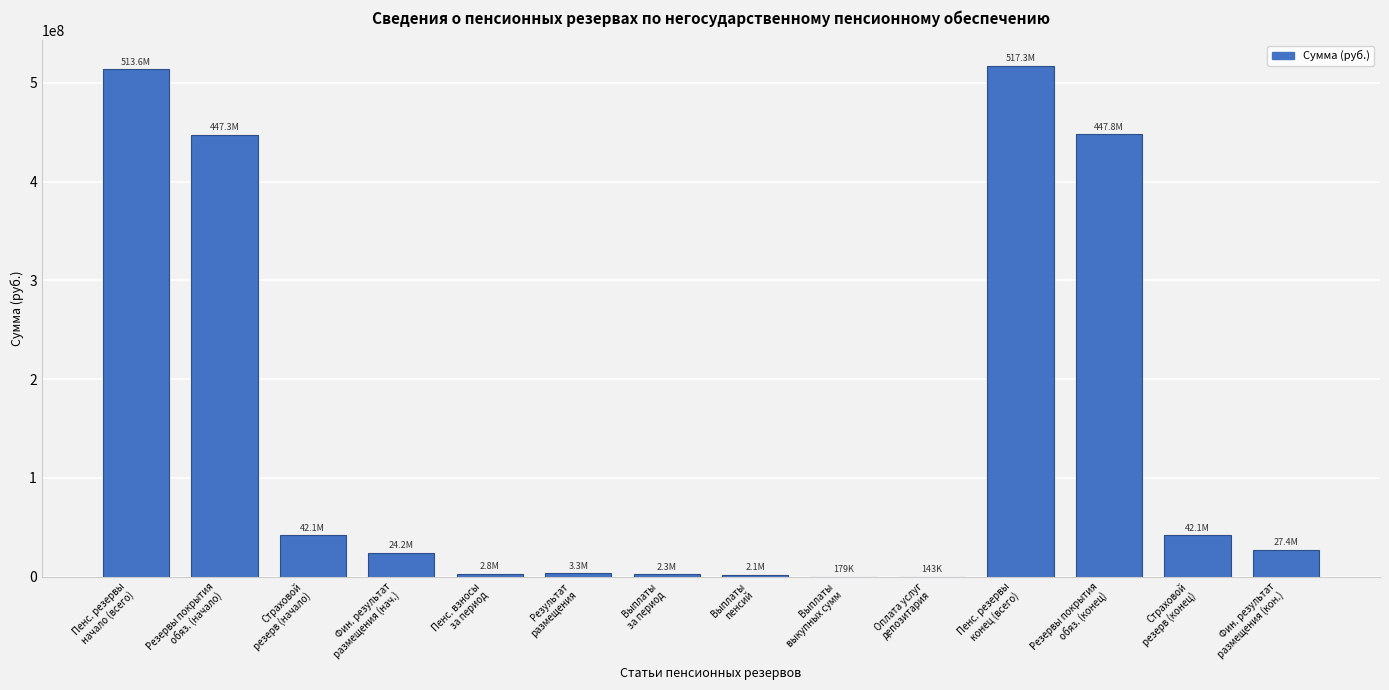

What is the sum of all values?

2072648535.0